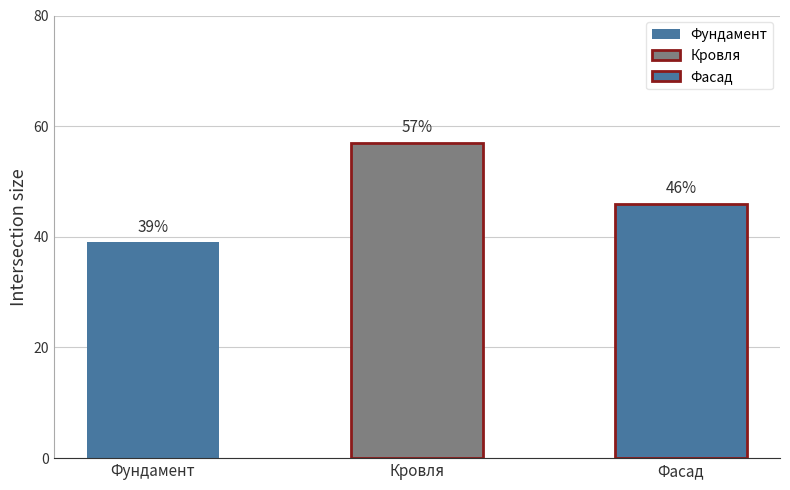

What is the value of the 3rd bar from the left?

46